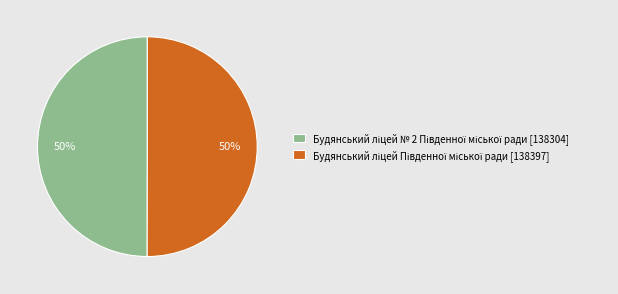

To the nearest percent, what is the average slice percentage?

50%